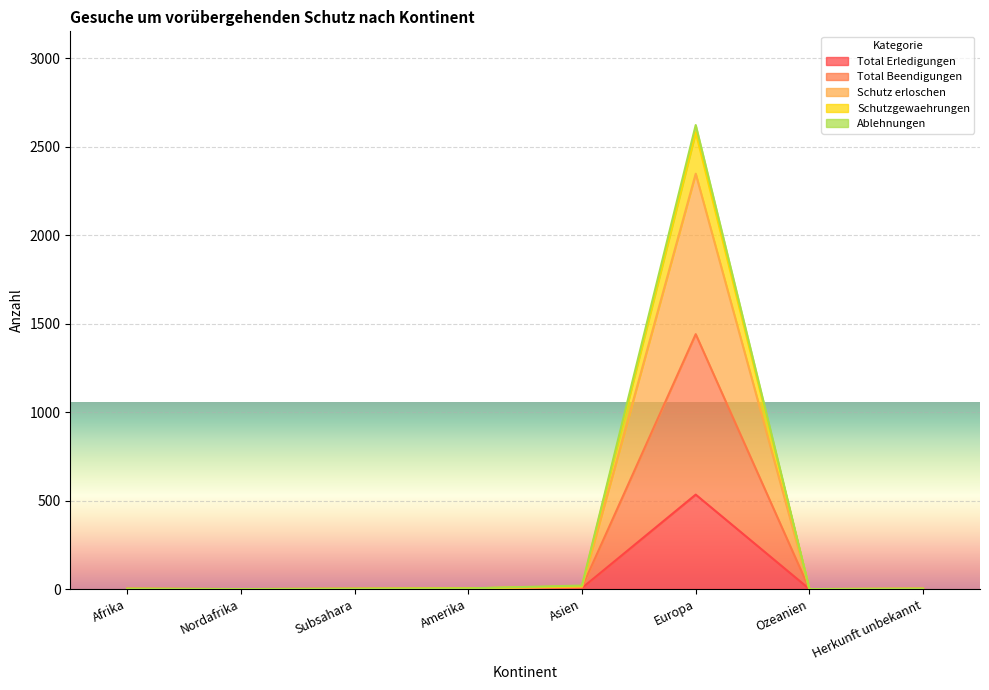

Which series has the widest spread of values?

Schutzgewaehrungen